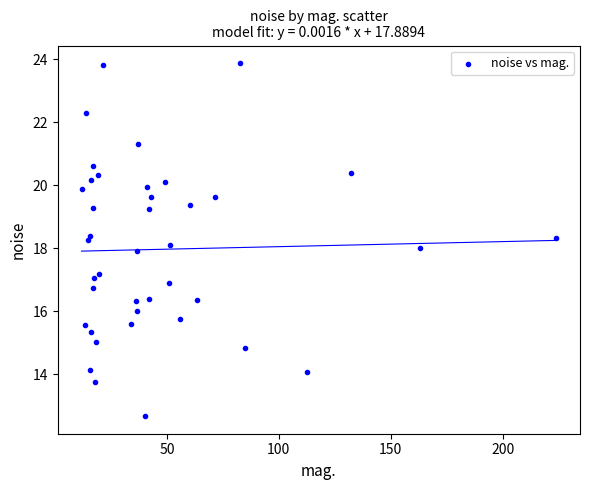

What is the range of X values (max minus min)?

212.1